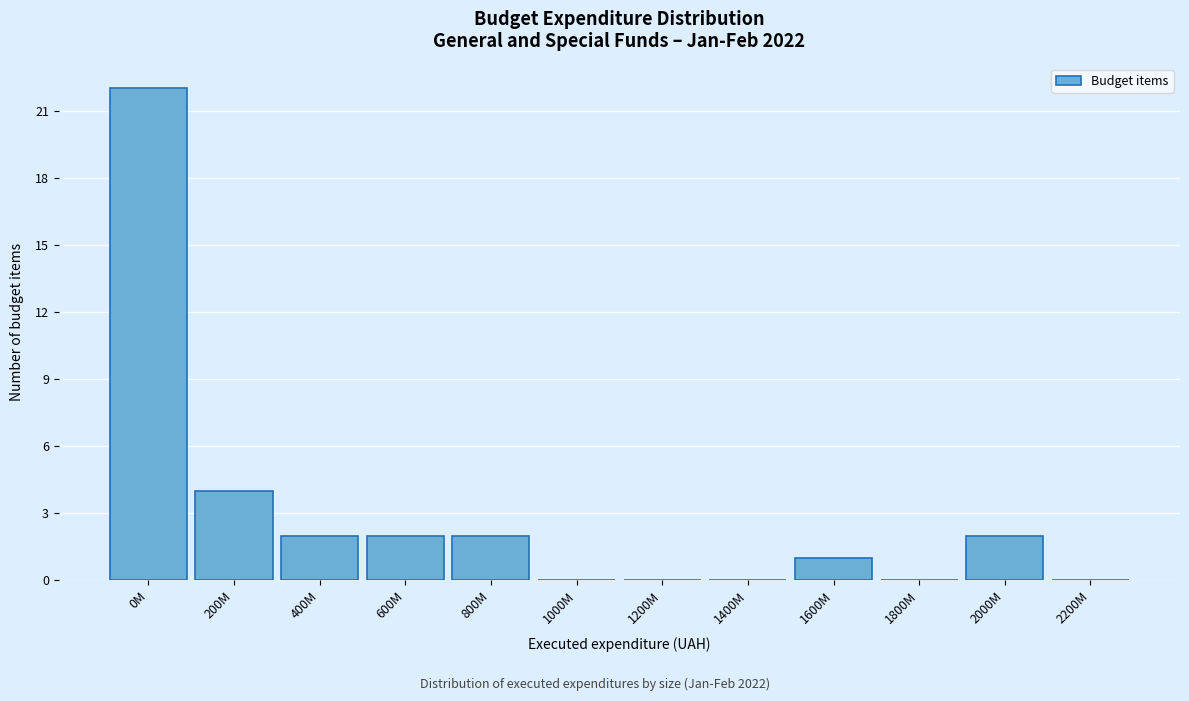

Reading left to right, extract all data points from this chart.

0M=22	200M=4	400M=2	600M=2	800M=2	1000M=0	1200M=0	1400M=0	1600M=1	1800M=0	2000M=2	2200M=0